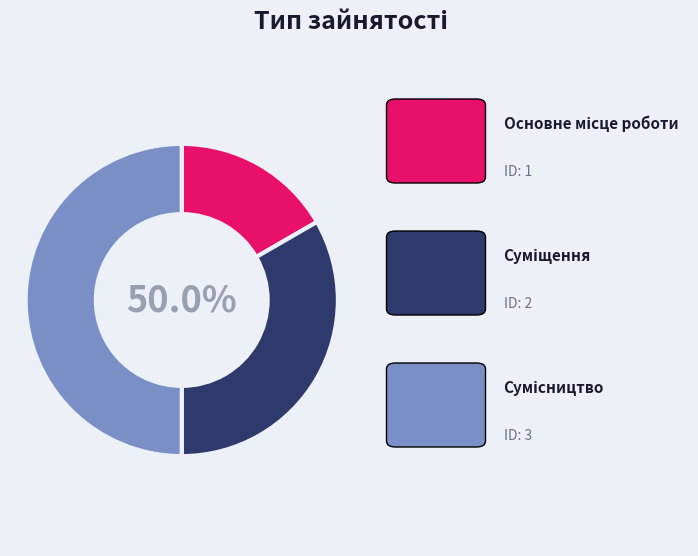

To the nearest percent, what portion does Сумісництво represent?

50%